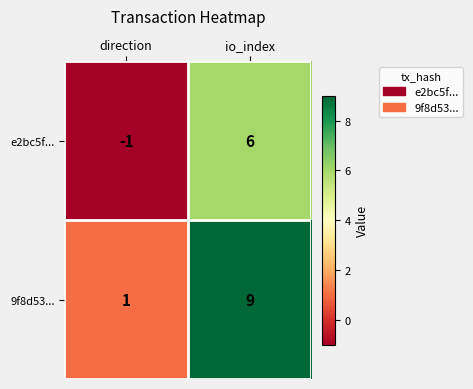

Reading right to left, what are all the values shown in this chart?

e2bc5f...: io_index=6	direction=-1
9f8d53...: io_index=9	direction=1